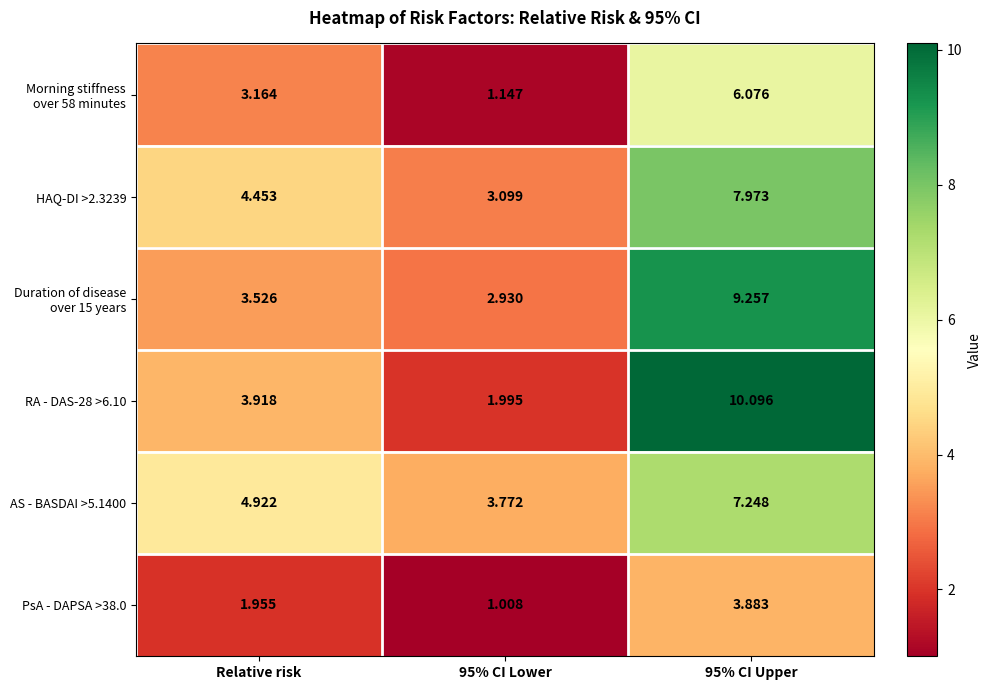

At which label is HAQ-DI >2.3239 closest to 5?

Relative risk